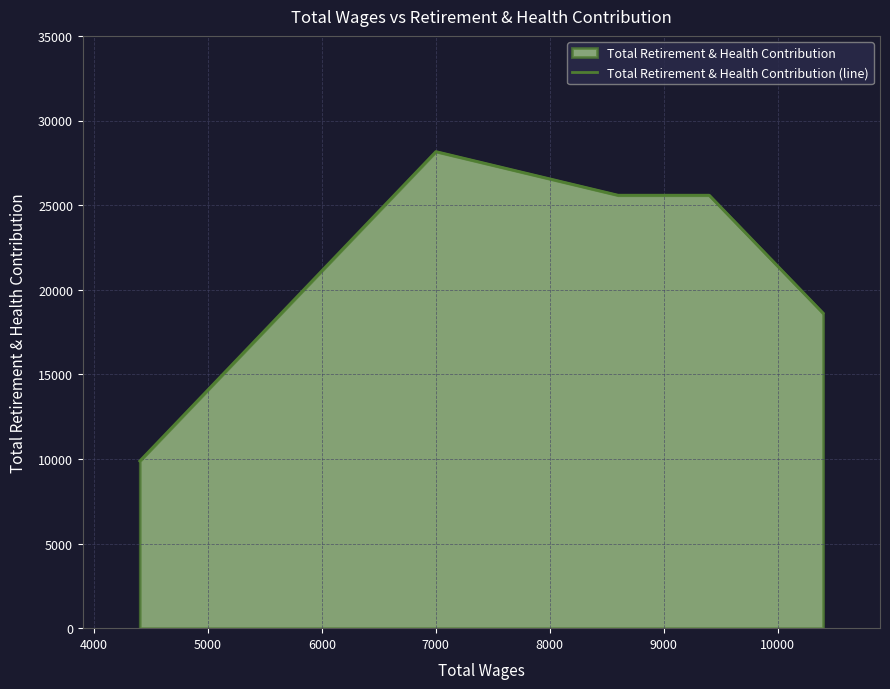

What is the value of the 3rd point from the left?

25585